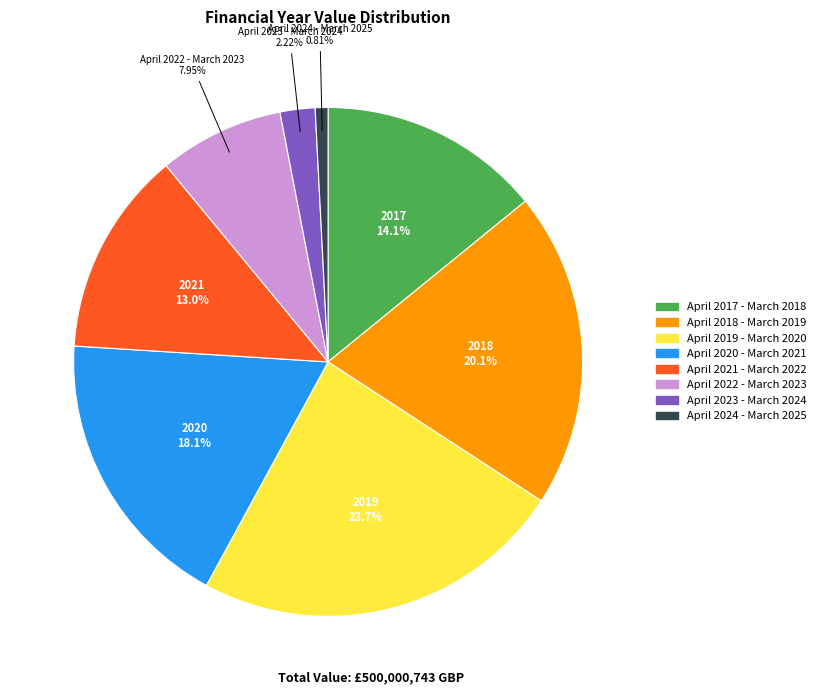

Between April 2018 - March 2019 and April 2022 - March 2023, which is larger?

April 2018 - March 2019